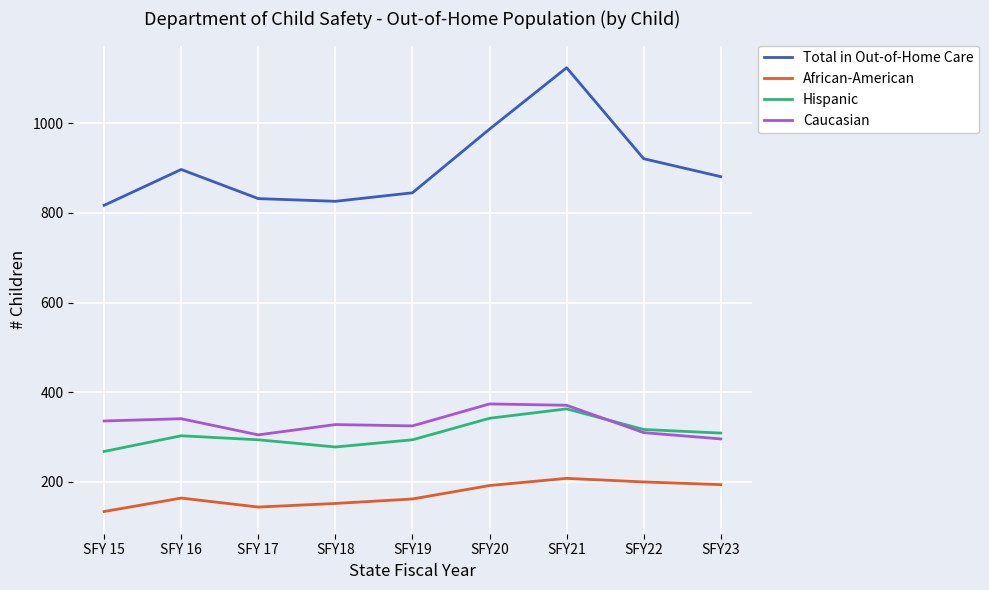

Where is Total in Out-of-Home Care nearest to the value 970?

SFY20